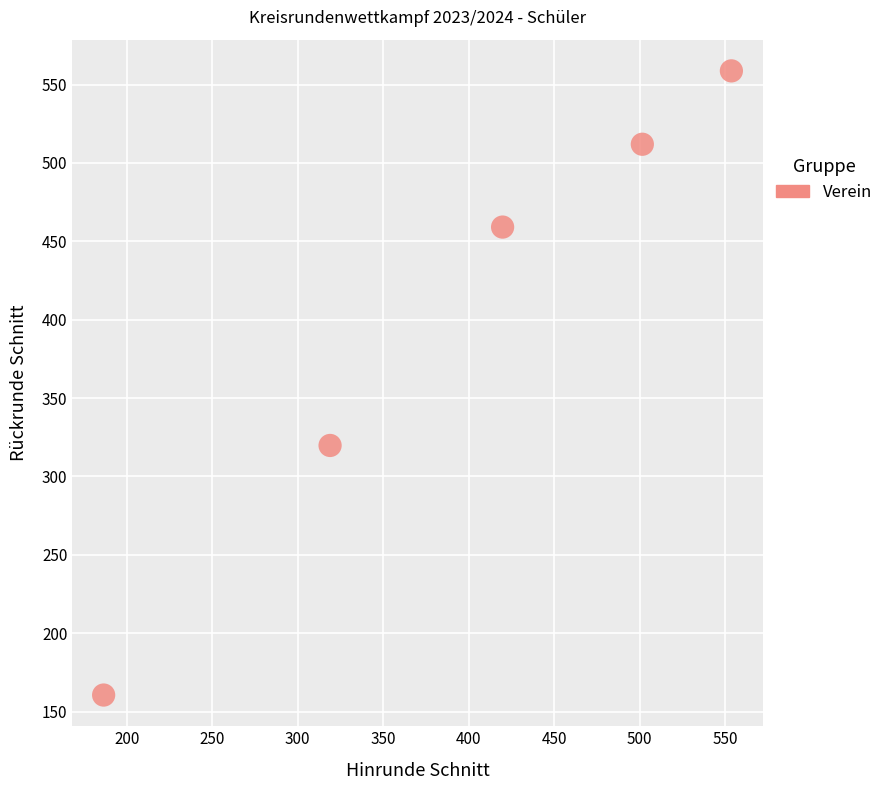

What is the average Y value?

402.0